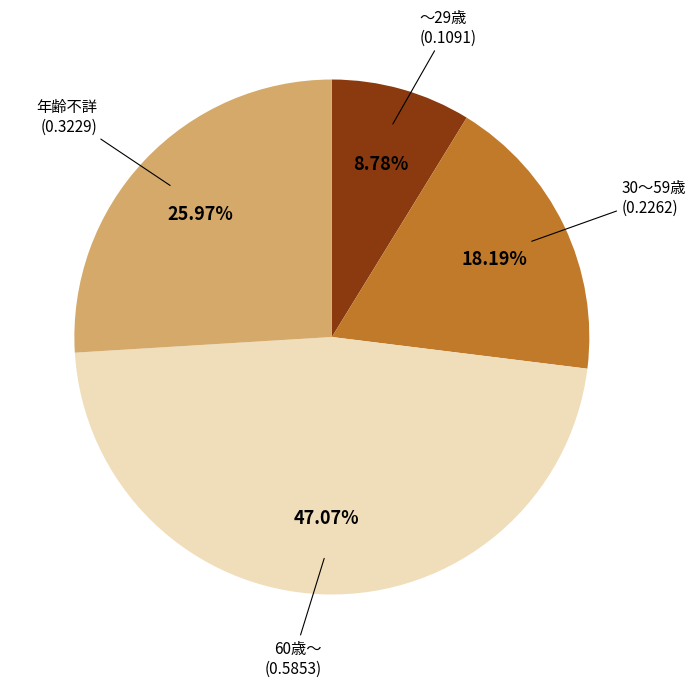

Count the number of slices in the pie.

4